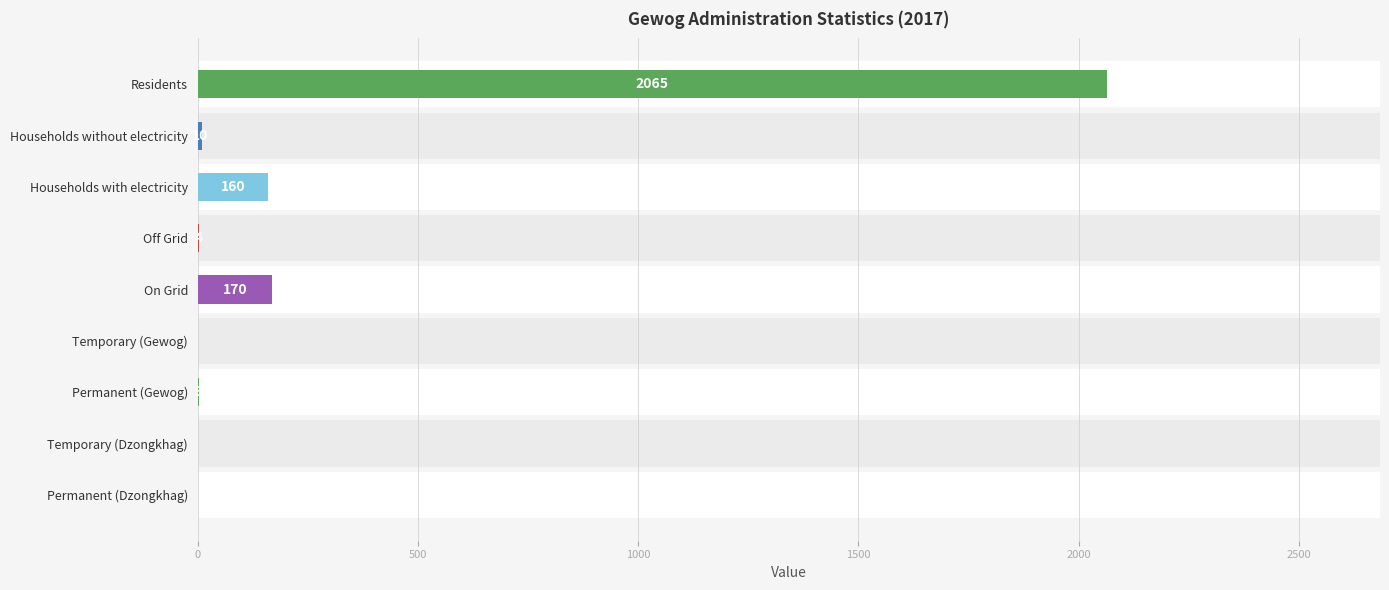

What is the difference between the maximum and minimum values?

2065